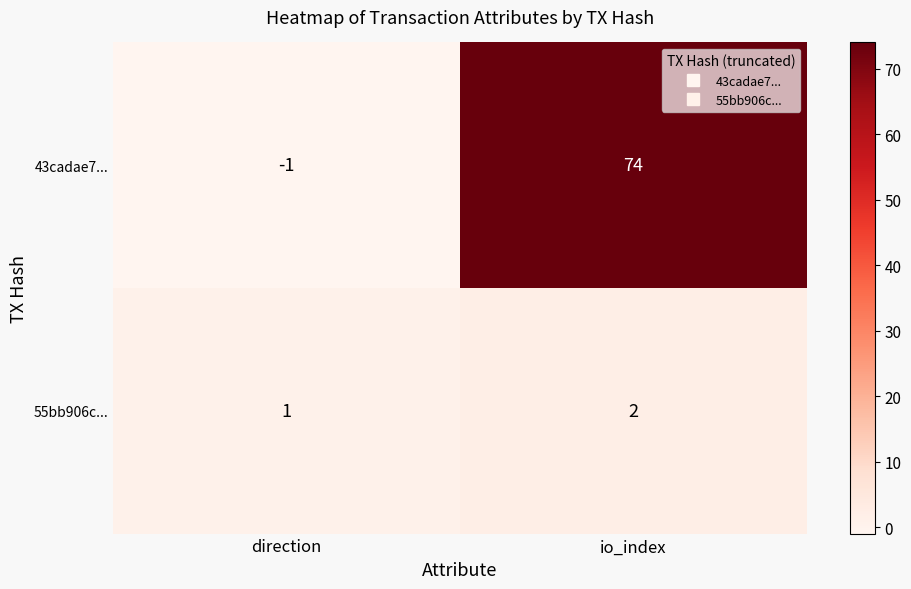

Reading right to left, list all the values displayed in this chart.

43cadae7...: 74	-1
55bb906c...: 2	1